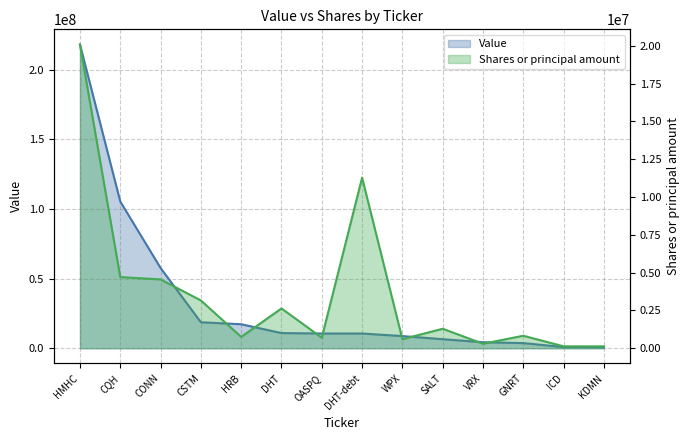

How many intersections are there between Value and Shares or principal amount?

2